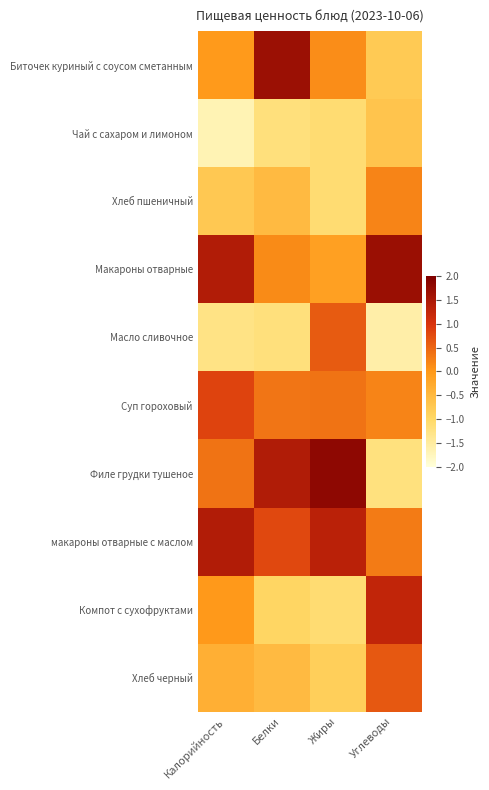

How many data points does each series have?

4